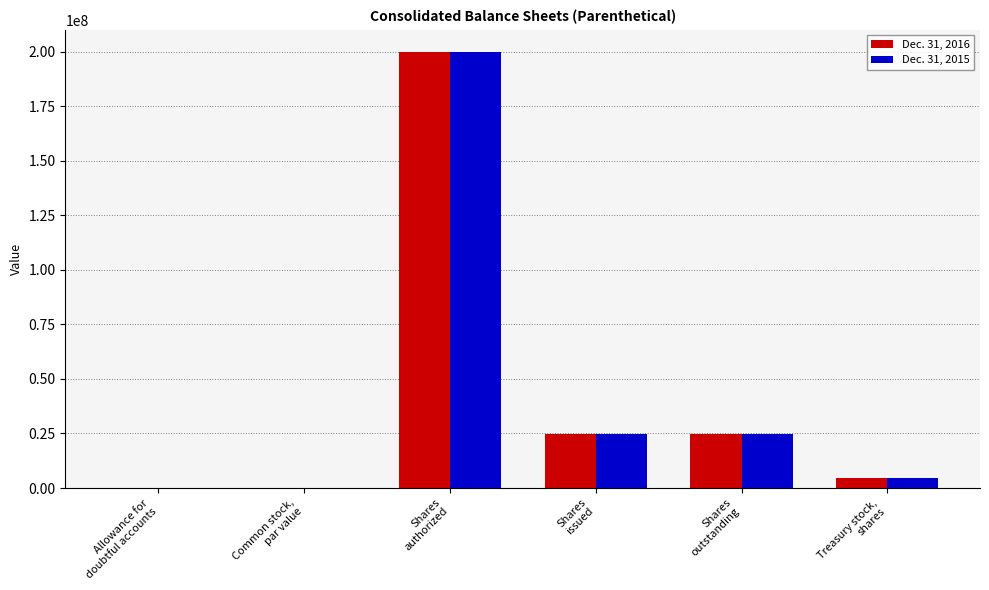

What is the maximum value shown in the chart?

200000000.0